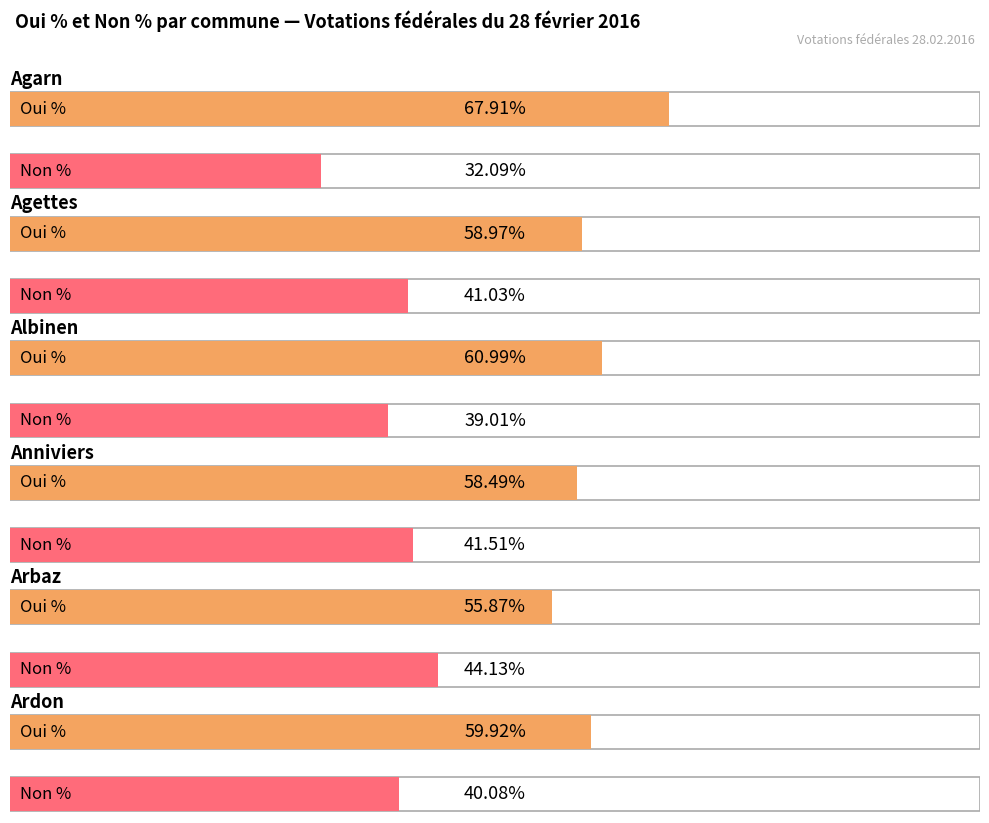

List the series in order of their overall mean, highest first.

Oui %, Non %